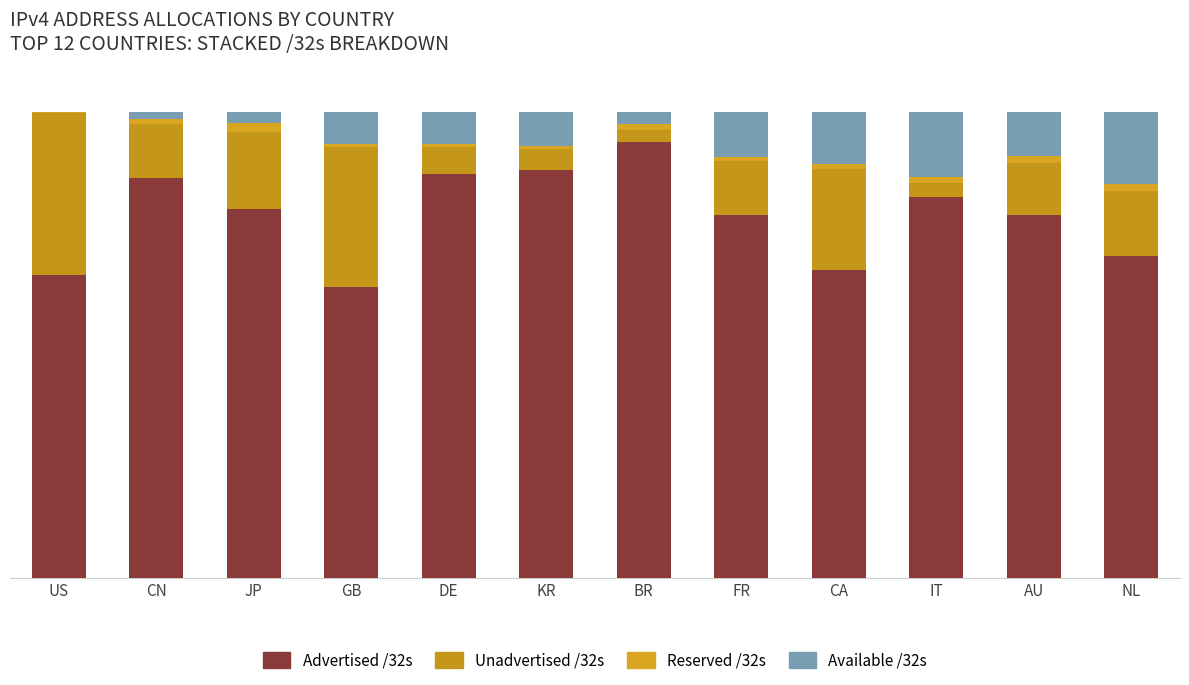

Between GB and CN, which is larger?

CN